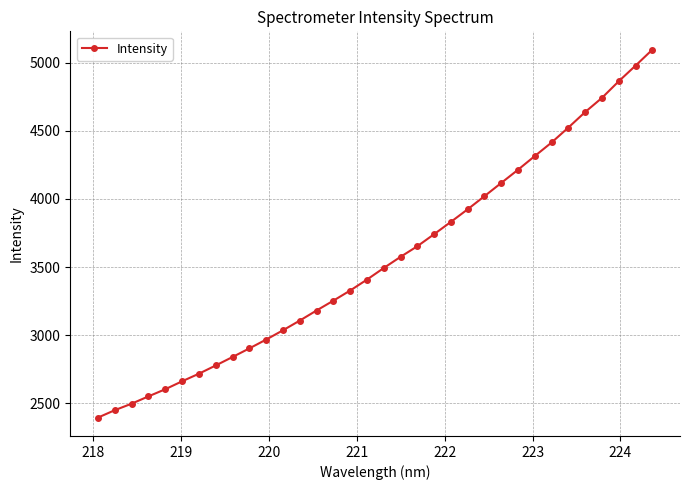

What is the value of the 24th point from the left?

4020.6